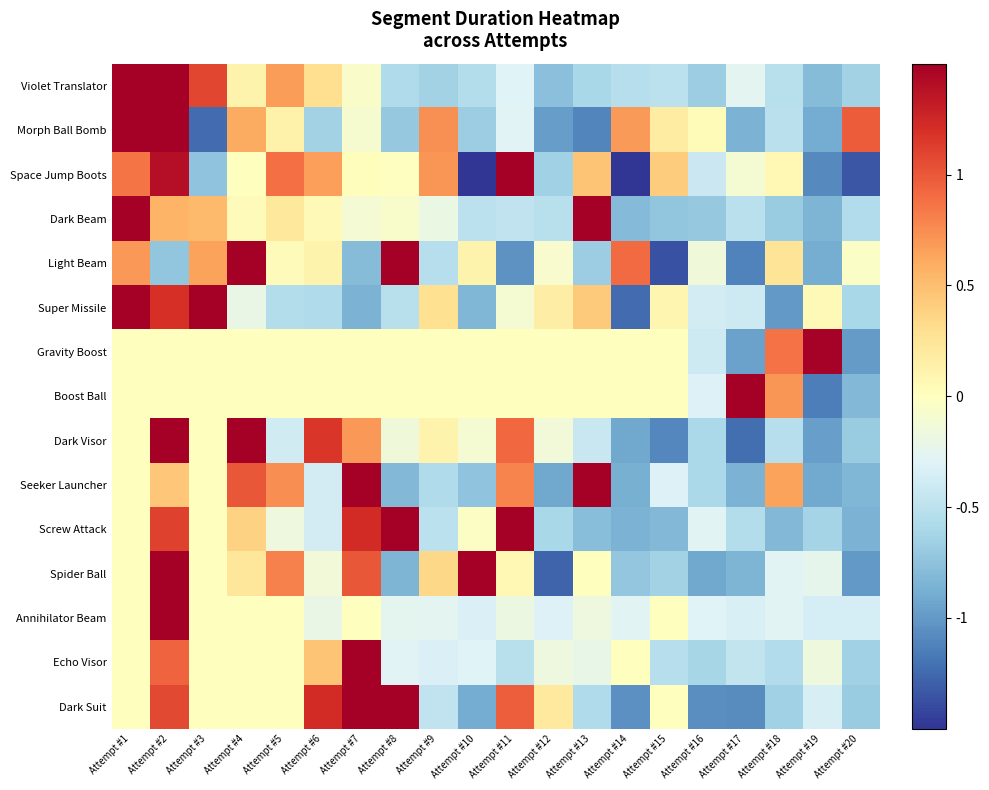

Which series changed the most between Attempt #14 and Attempt #15?

Light Beam